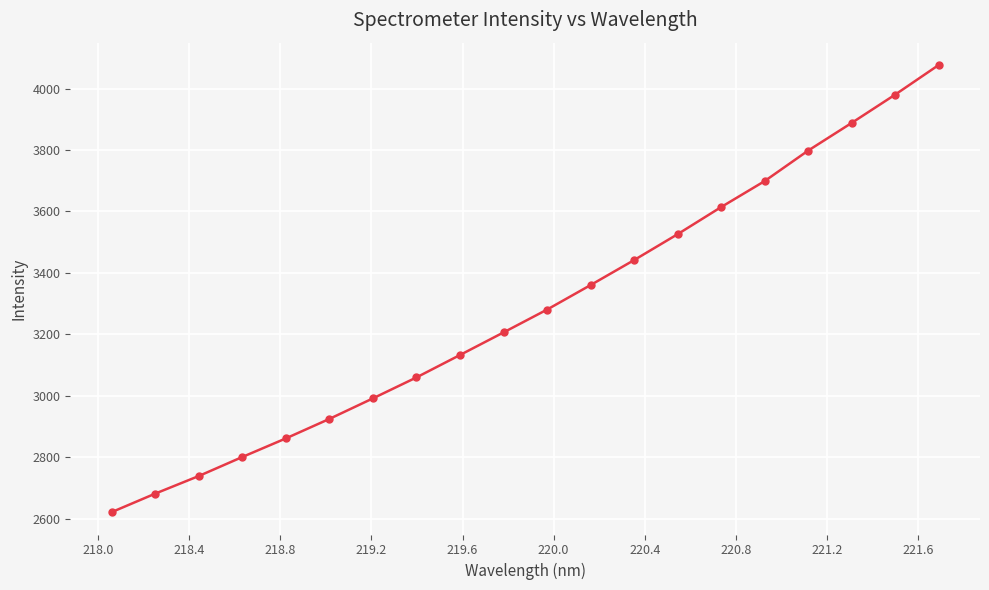

What is the sum of all values?

65681.8